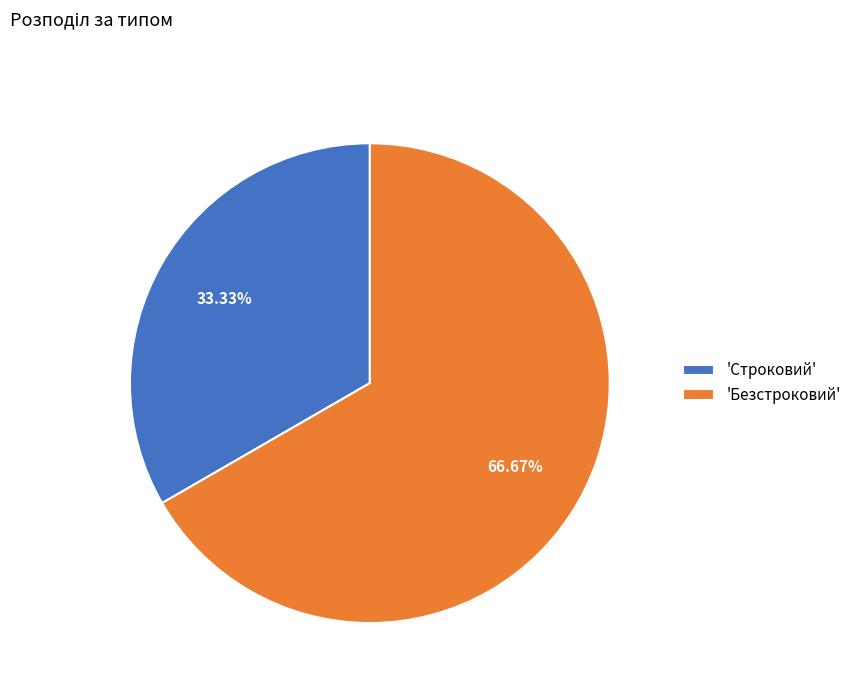

How many segments does this pie chart have?

2